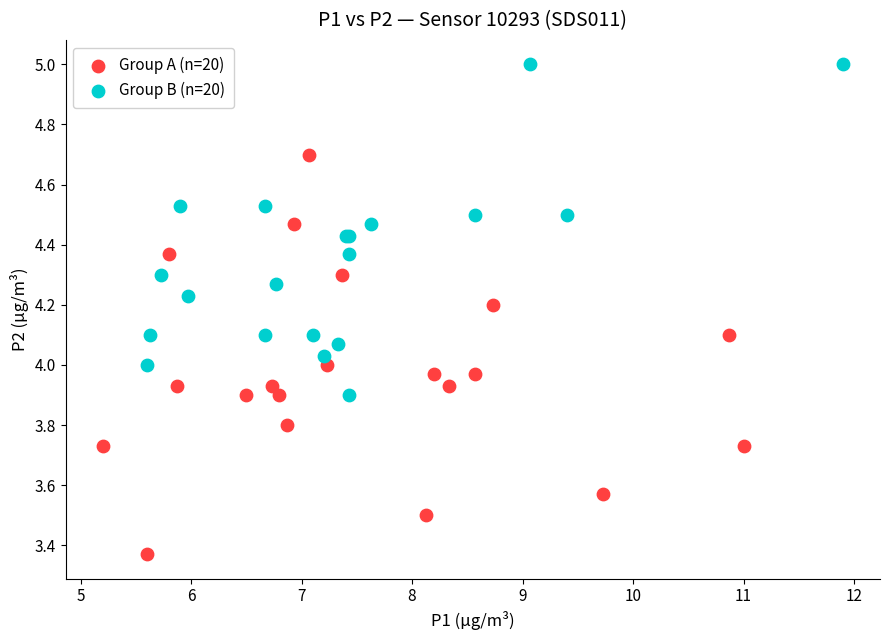

Which series has the largest Y range (max minus min)?

Group A (n=20)